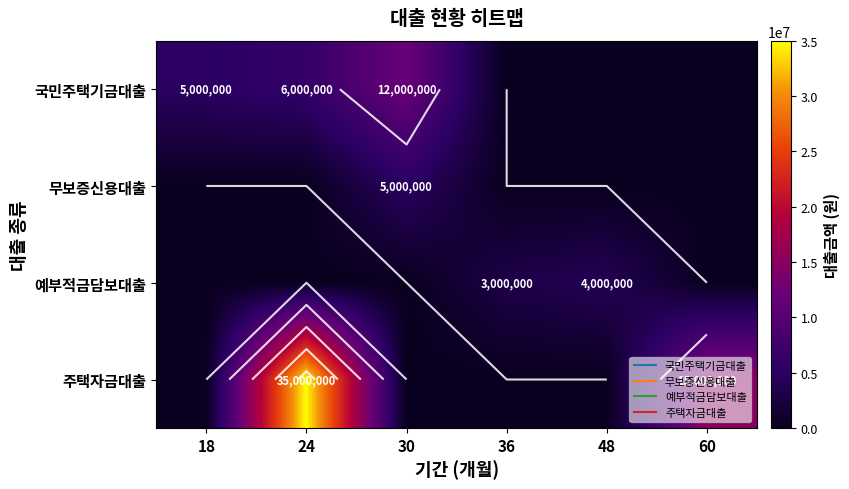

What is the average value of the 예부적금담보대출 series?

1166667